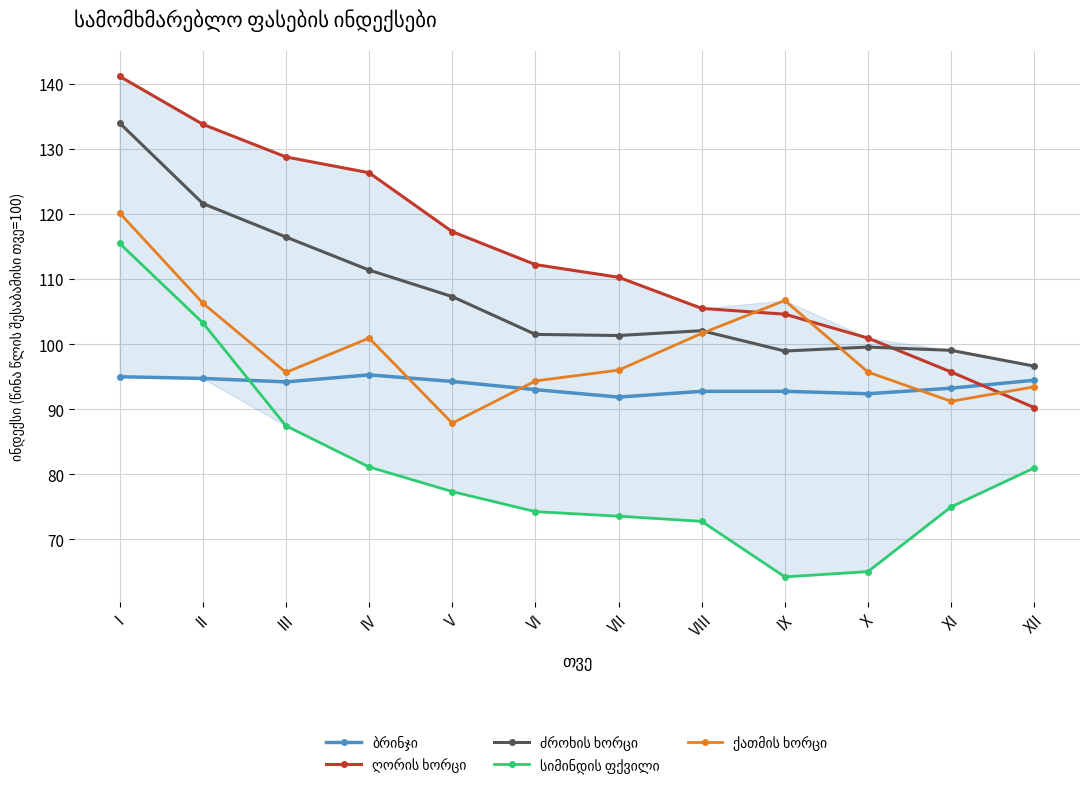

What is the maximum value shown in the chart?

141.2